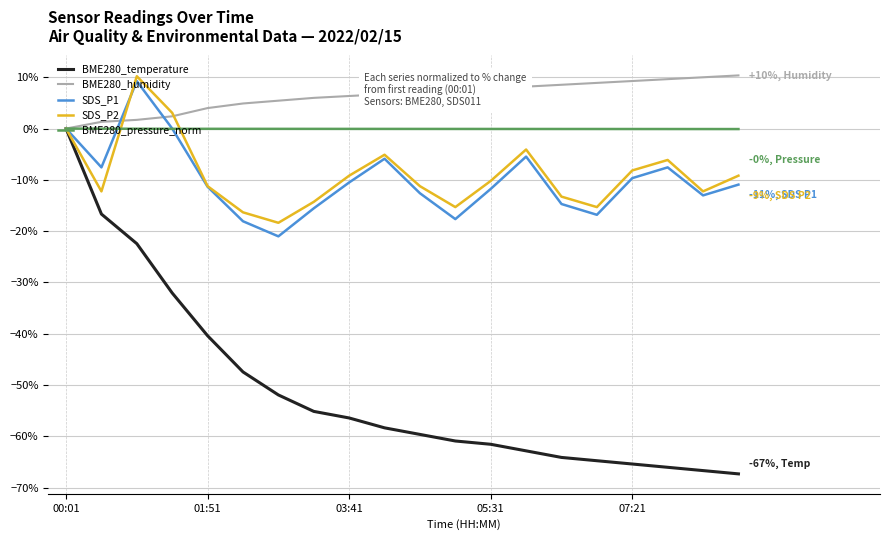

What is the minimum value shown in the chart?

-67.3